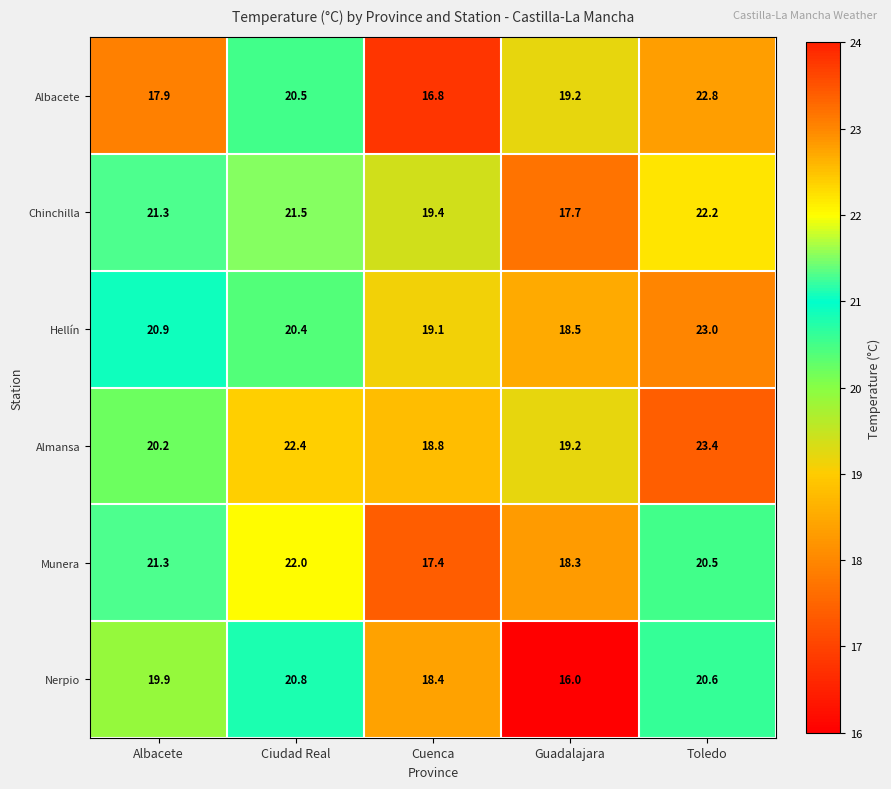

List the series in order of their peak value, lowest first.

Nerpio, Munera, Chinchilla, Albacete, Hellín, Almansa